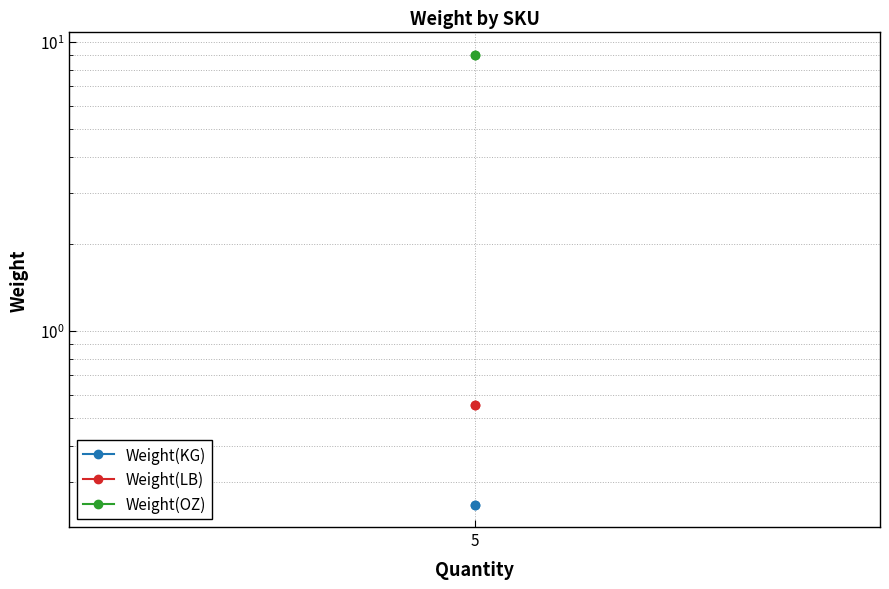

At which label does Weight(LB) reach its peak?

5